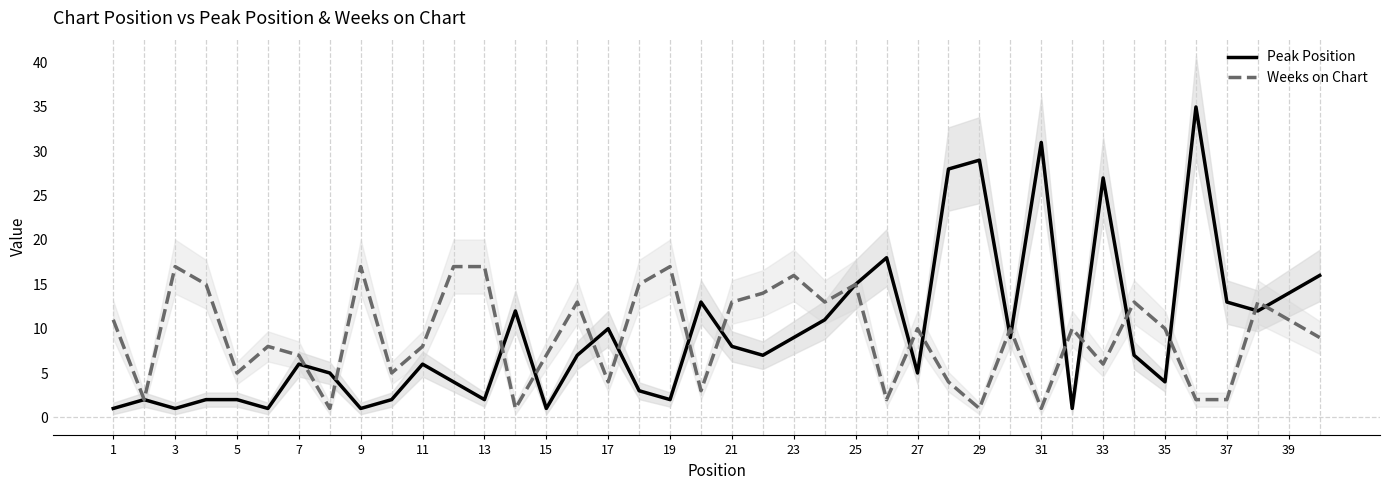

Is the value of Peak Position at 39 greater than the value of Weeks on Chart at 29?

Yes